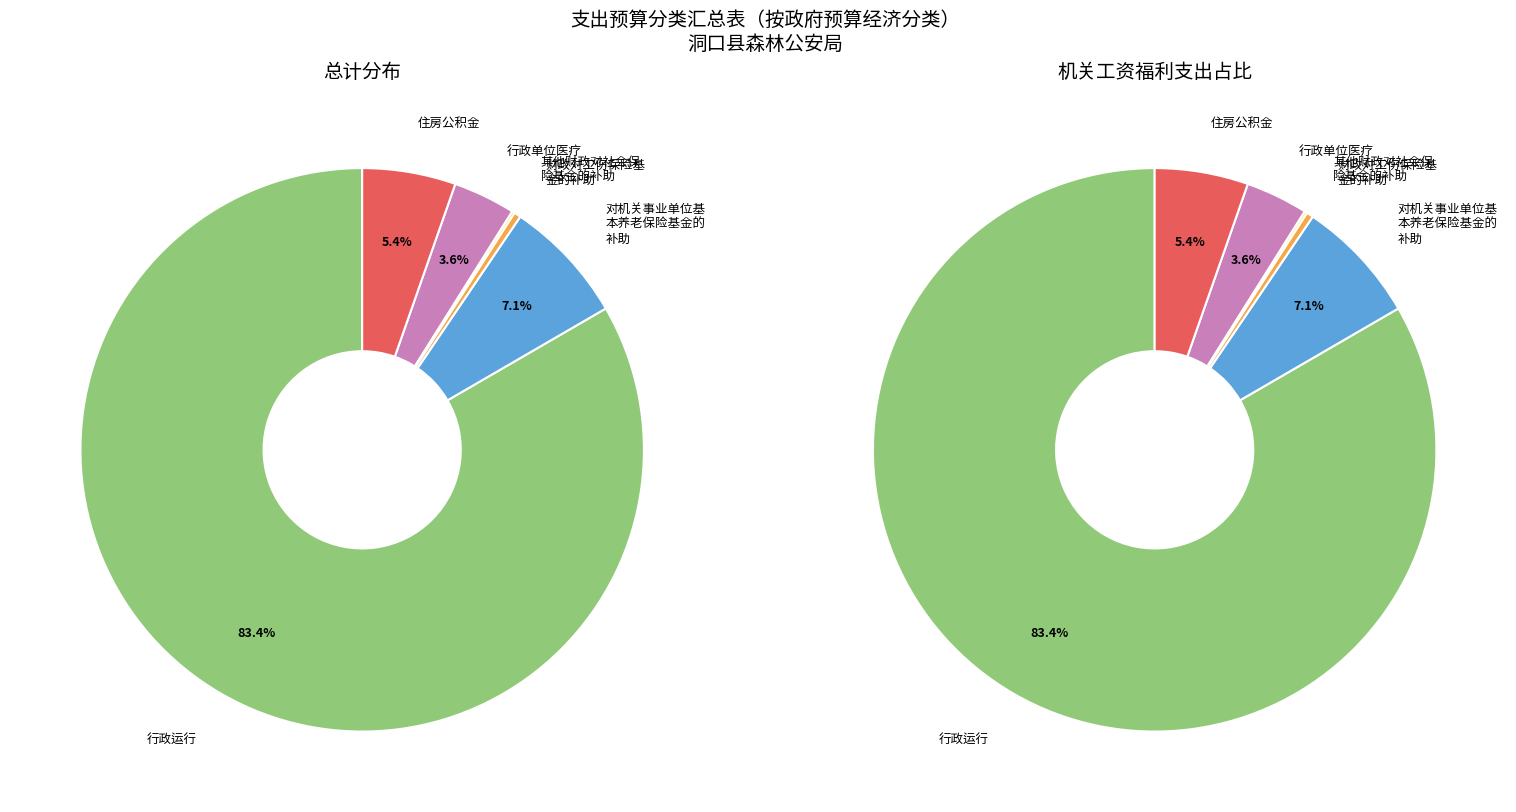

Combined, what portion of the pie is 其他财政对社会保险基金的补助 and 财政对工伤保险基金的补助?

0.5%